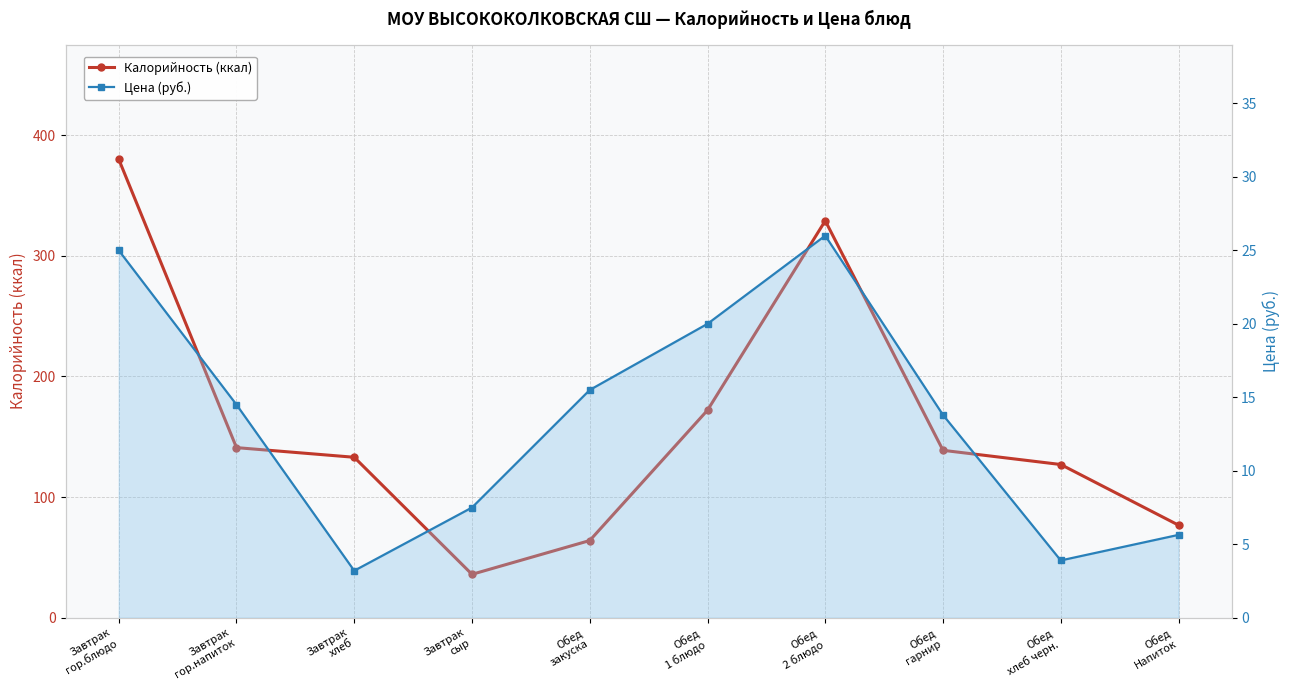

The Цена series shows 15.5 at Обед
закуска. True or false?

True